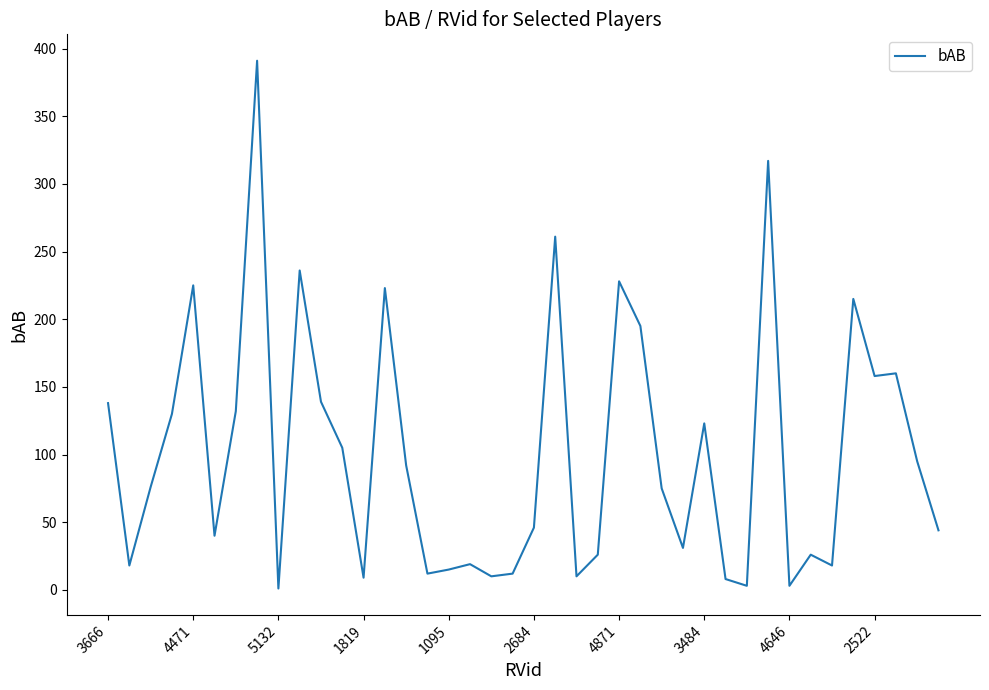

What is the maximum value shown in the chart?

391